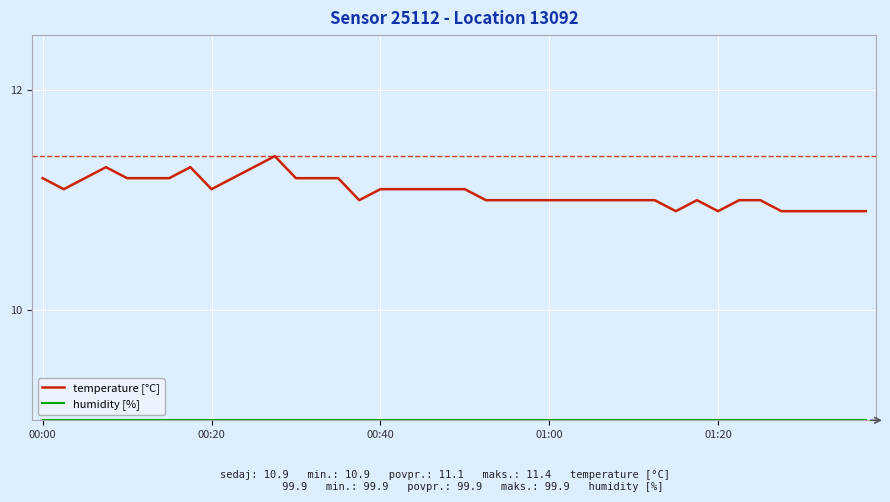

What is the smallest value displayed?

9.0